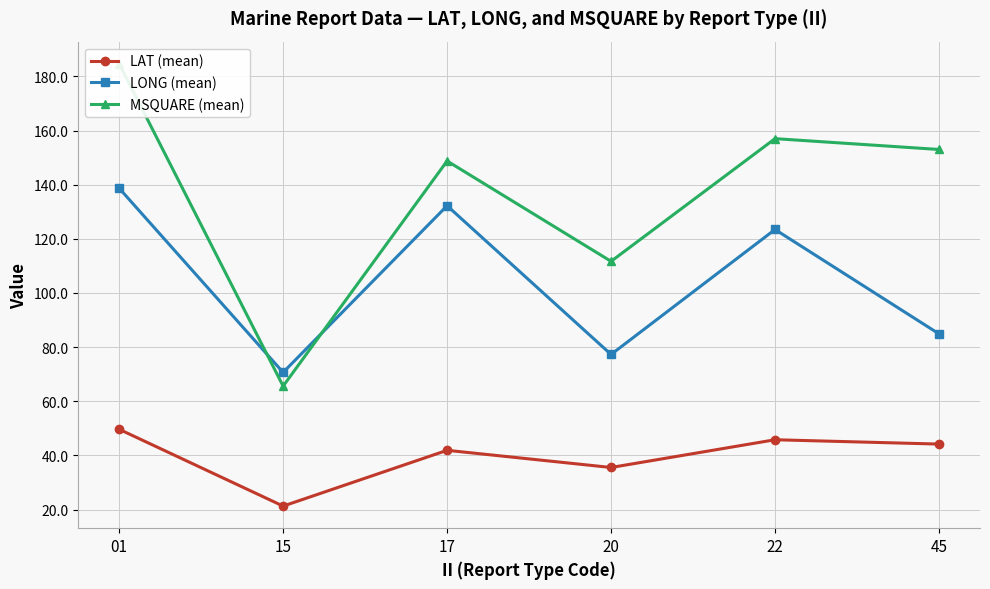

In LONG (mean), how many points are lower than both neighbors (excluding endpoints)?

2